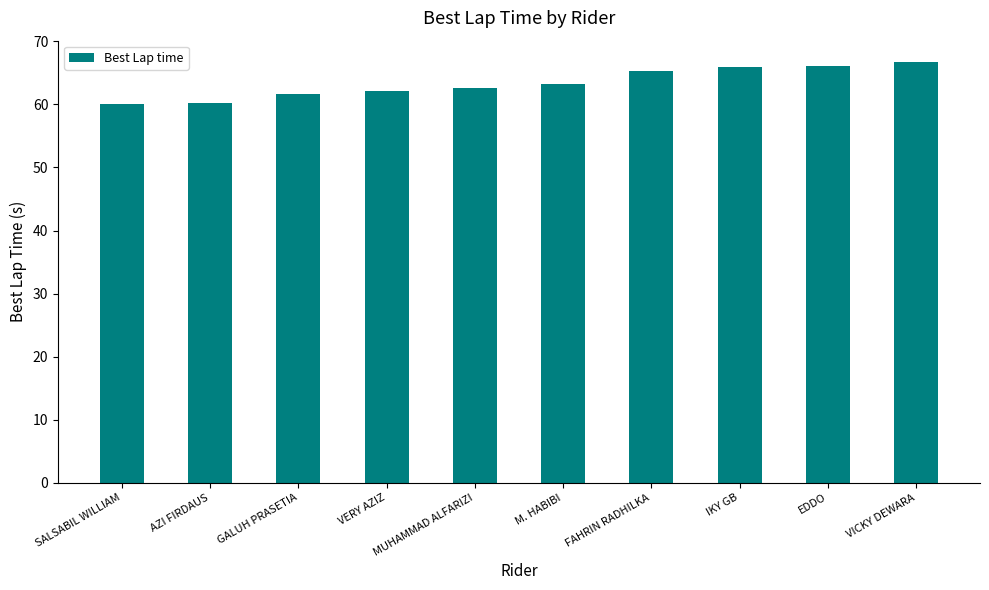

The chart shows a value of 26.9 at IKY GB. True or false?

False